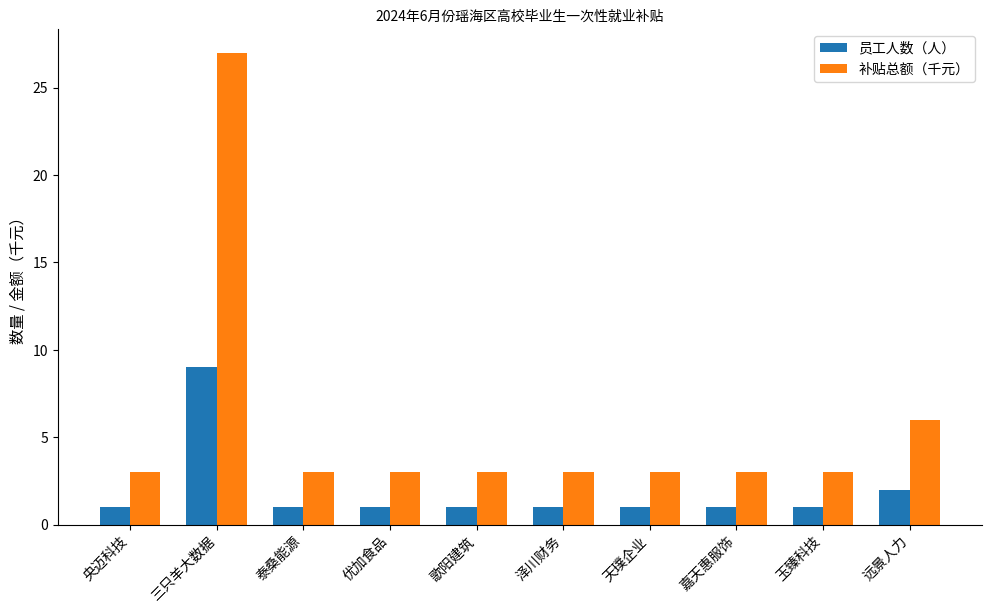

Are the bars grouped side by side (vs. stacked)?

Yes